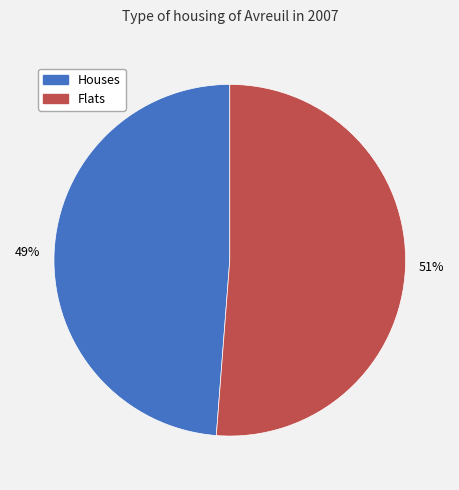

Is there any slice that represents more than half of the pie?

Yes